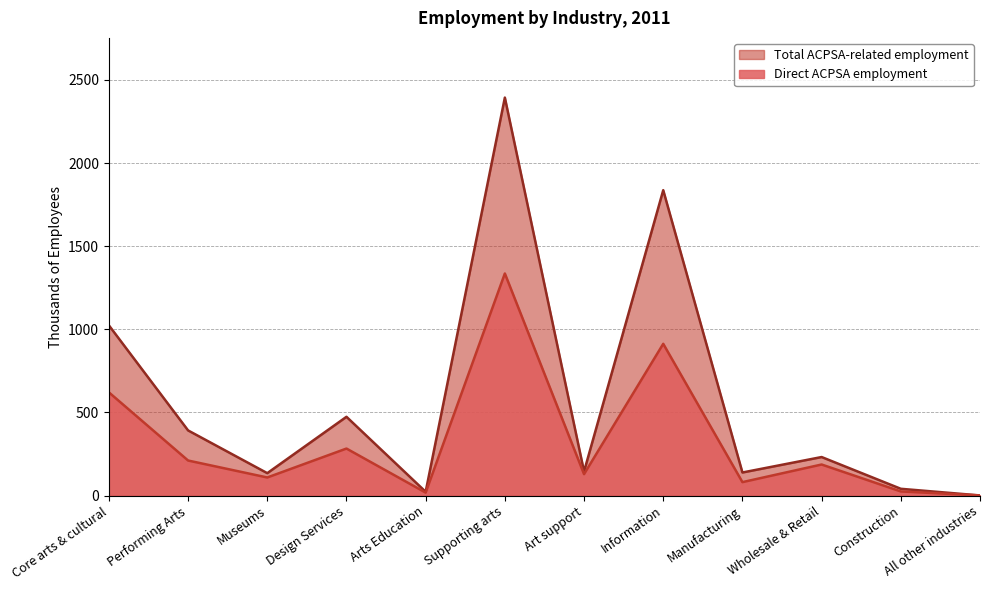

What are all the series names shown in the legend?

Total ACPSA-related employment, Direct ACPSA employment